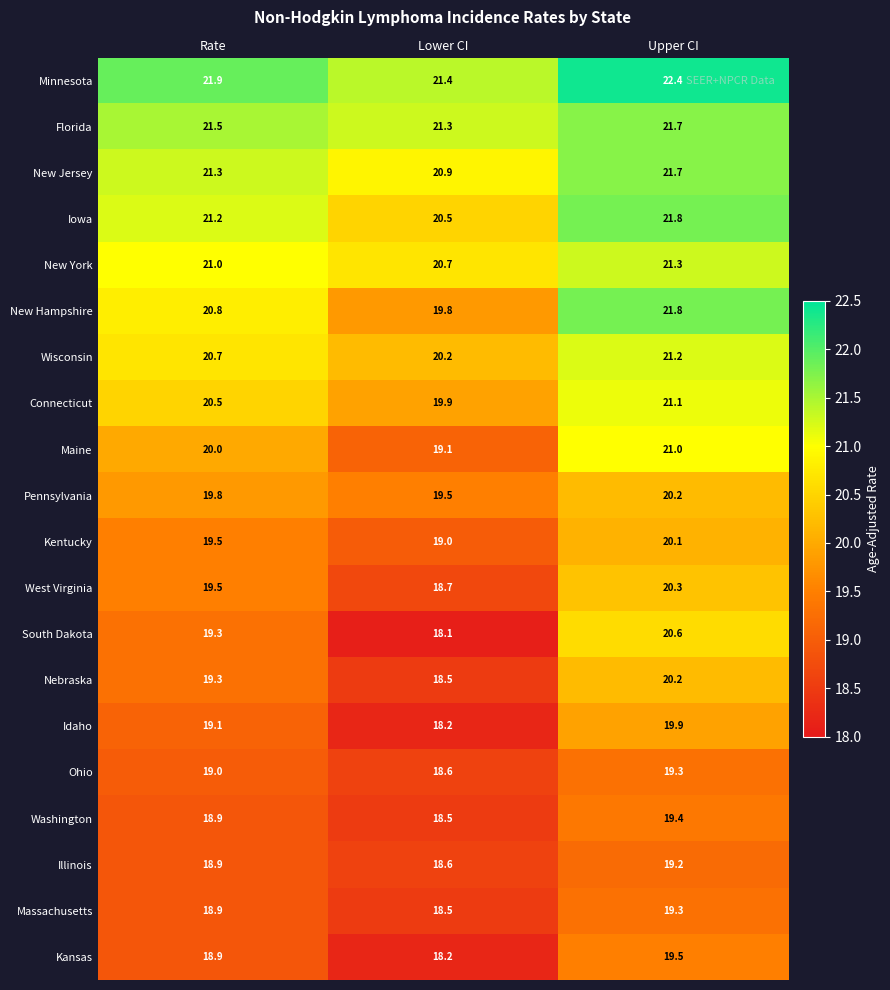

Which category has the lowest value across all series?

Lower CI